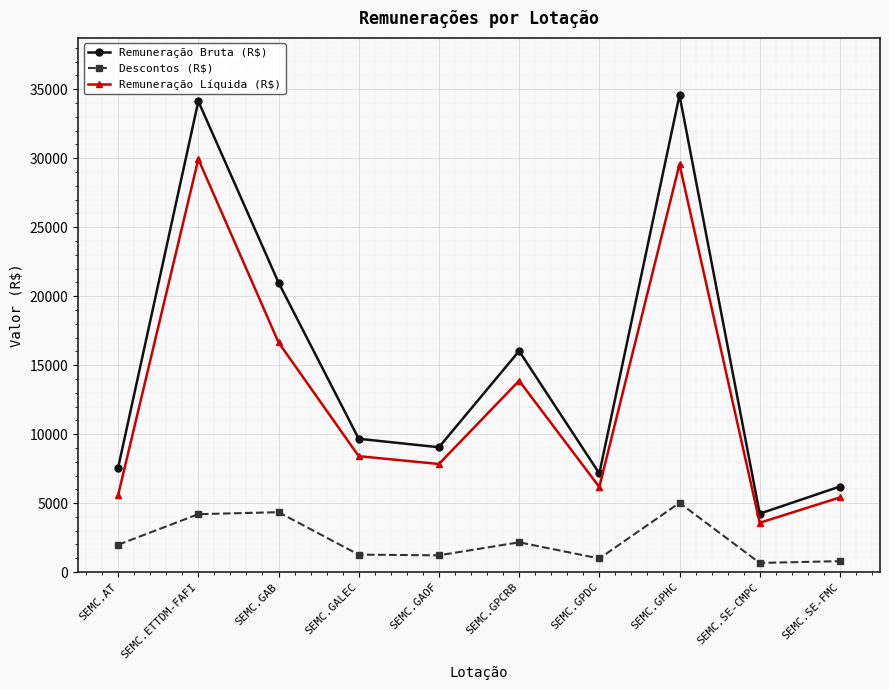

Does the chart display data point markers on the line(s)?

Yes